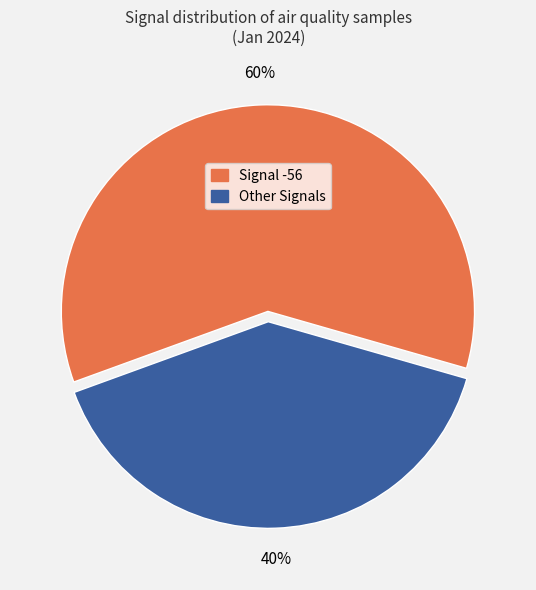

Is there any slice that represents more than half of the pie?

Yes